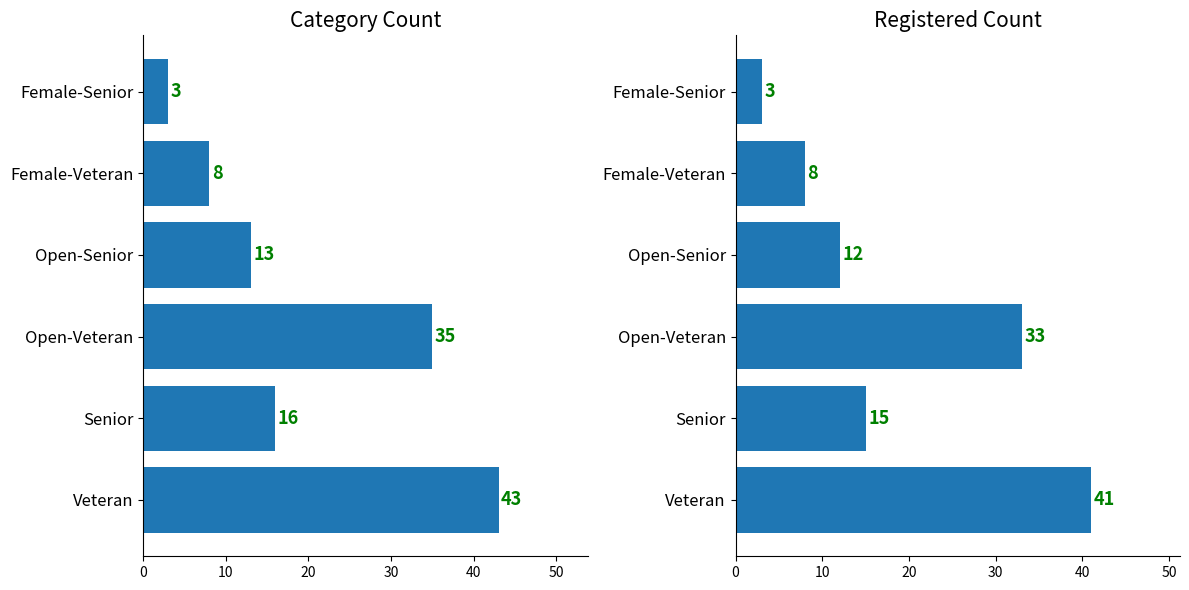

What is the average value?

19